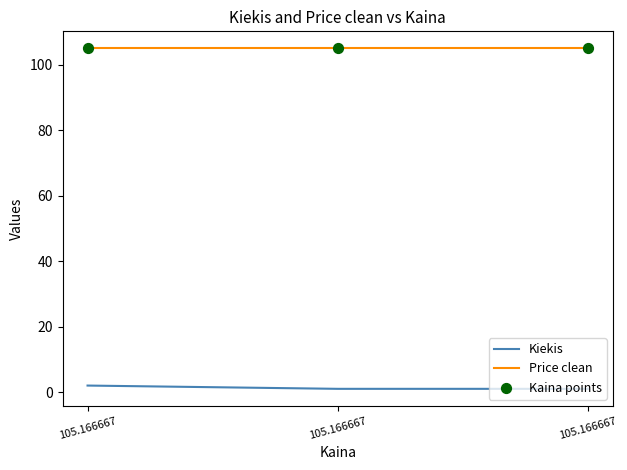

What is the total value across all series at 105.166667?

212